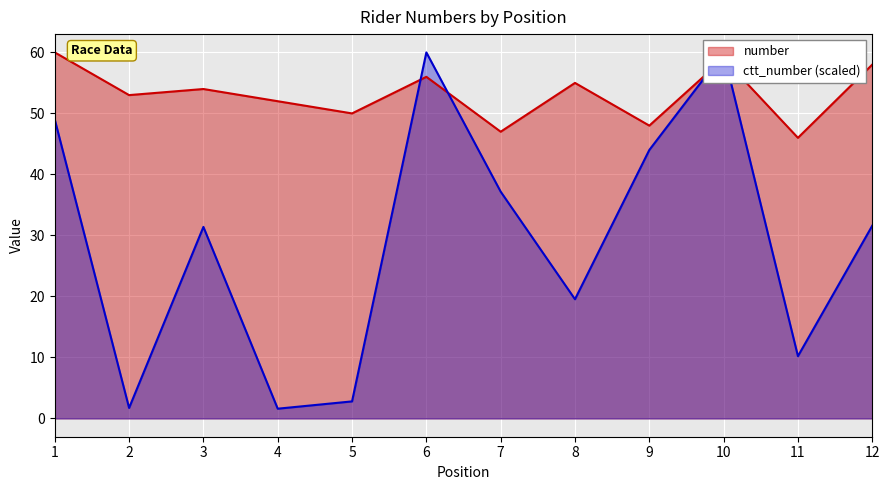

Reading left to right, transcribe all the data shown in this chart.

number: 60.0	53.0	54.0	52.0	50.0	56.0	47.0	55.0	48.0	59.0	46.0	58.0
ctt_number: 49.0	1.7	31.4	1.6	2.8	60.0	37.2	19.5	44.0	59.9	10.2	31.6